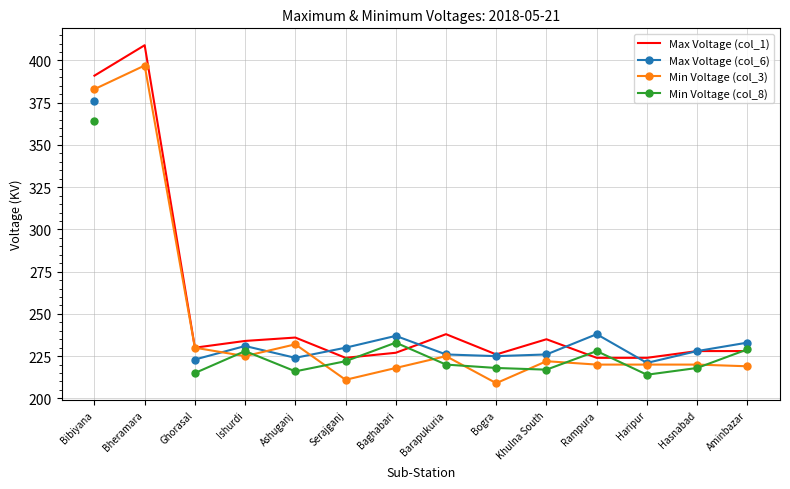

What is the maximum value for Max Voltage (col_1)?

409